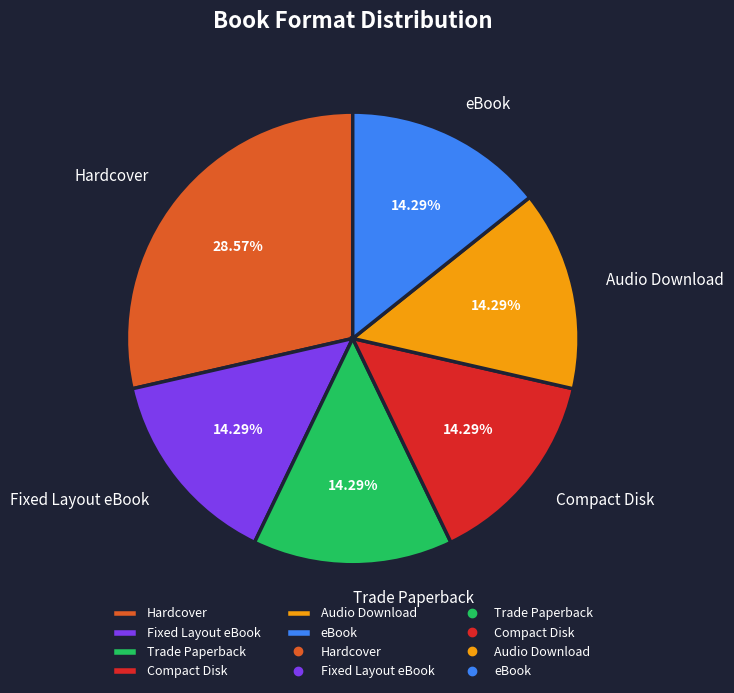

To the nearest percent, what is the difference between the largest and smallest slice percentages?

14%